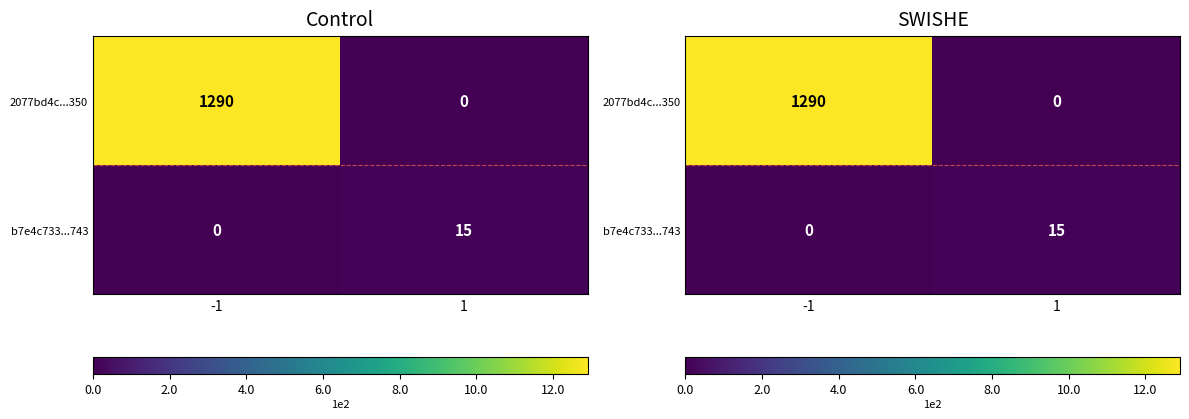

Where is 2077bd4c...350 nearest to the value 645?

-1